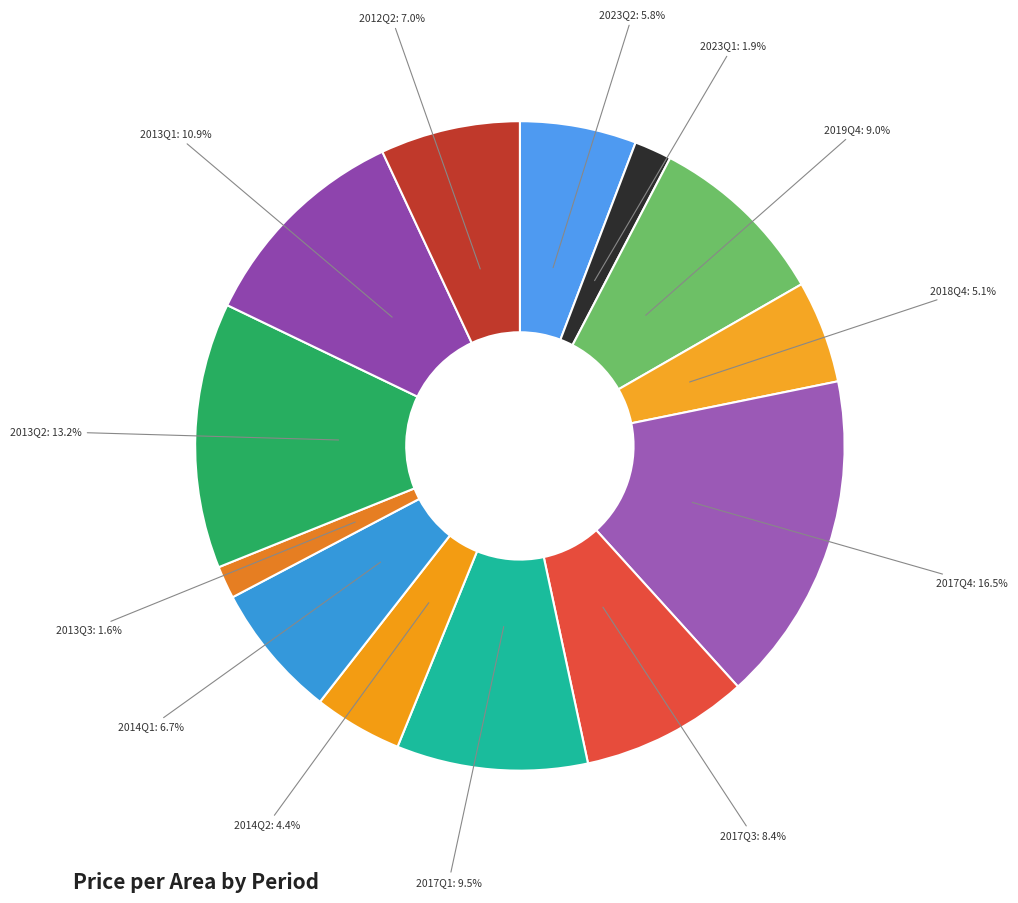

Is there a majority slice in this chart?

No